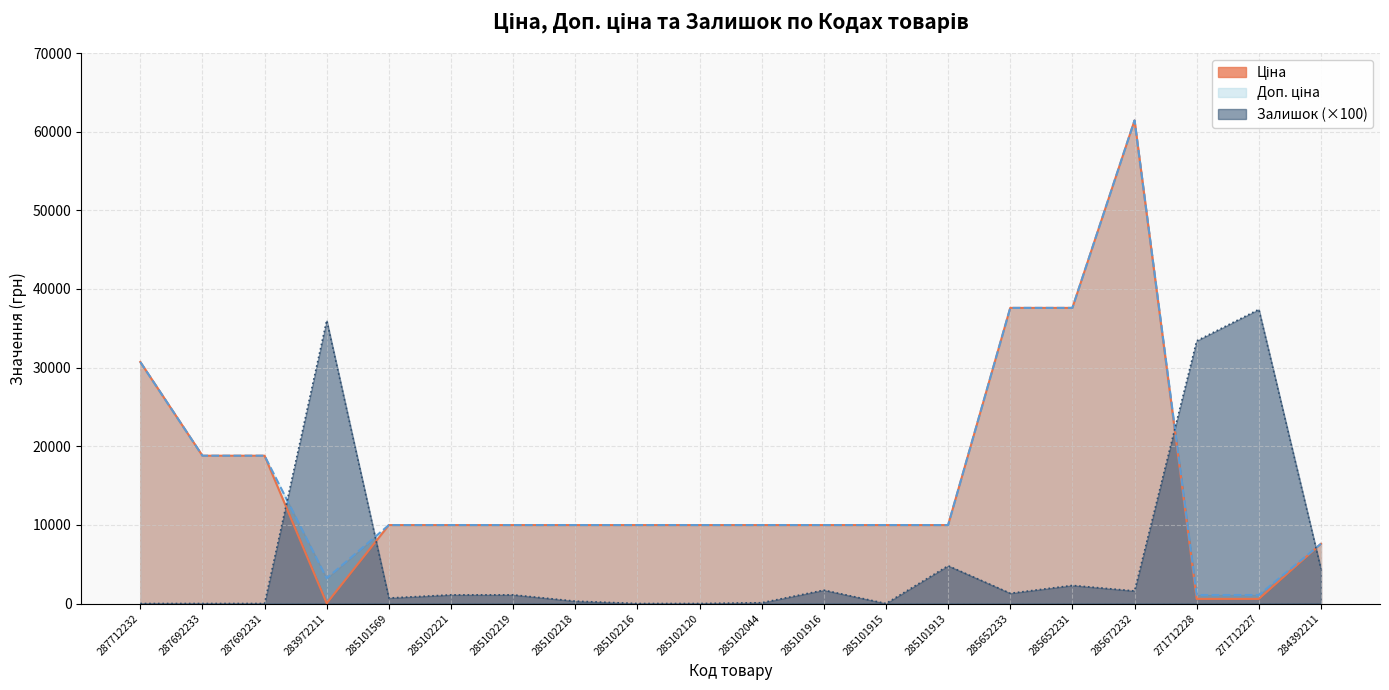

How many data points does each series have?

20